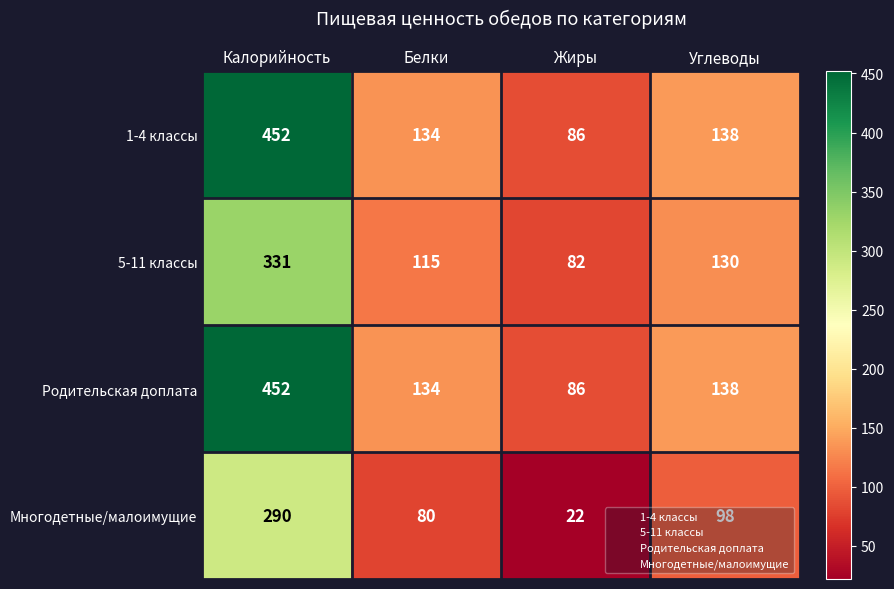

Rank the categories by 5-11 классы value from lowest to highest.

Жиры, Белки, Углеводы, Калорийность